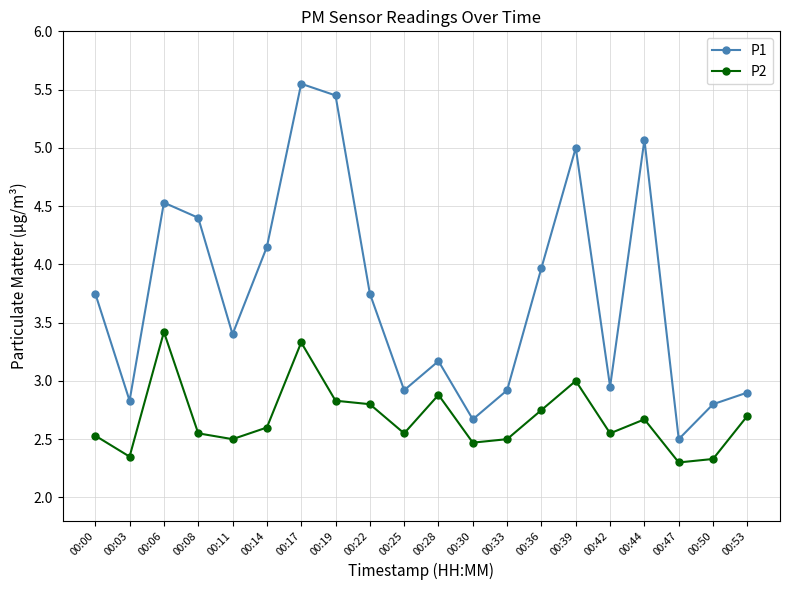

What is the value of the P1 point at the 10th from the left?

2.9